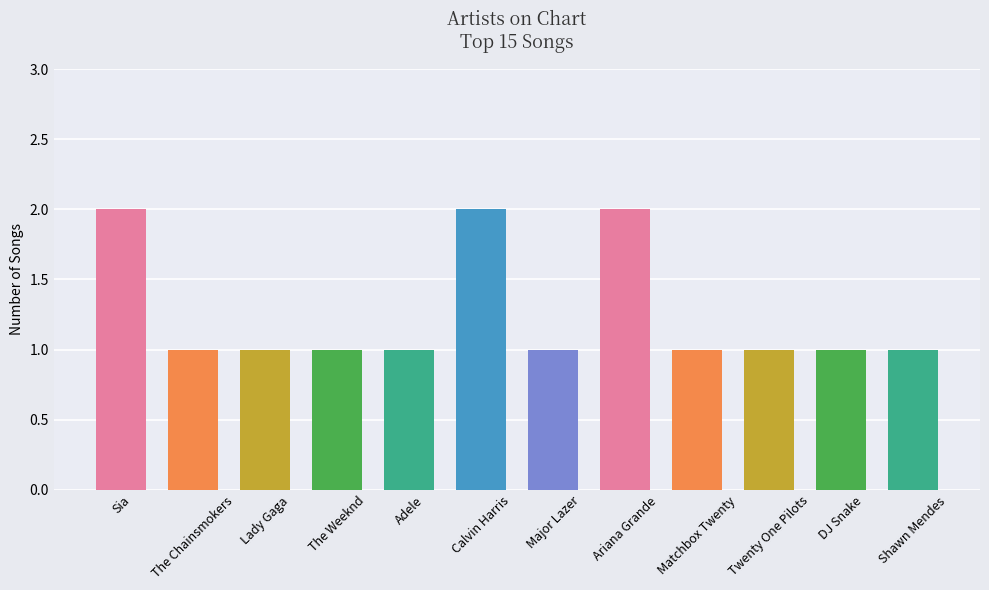

What position from the right is Major Lazer?

6